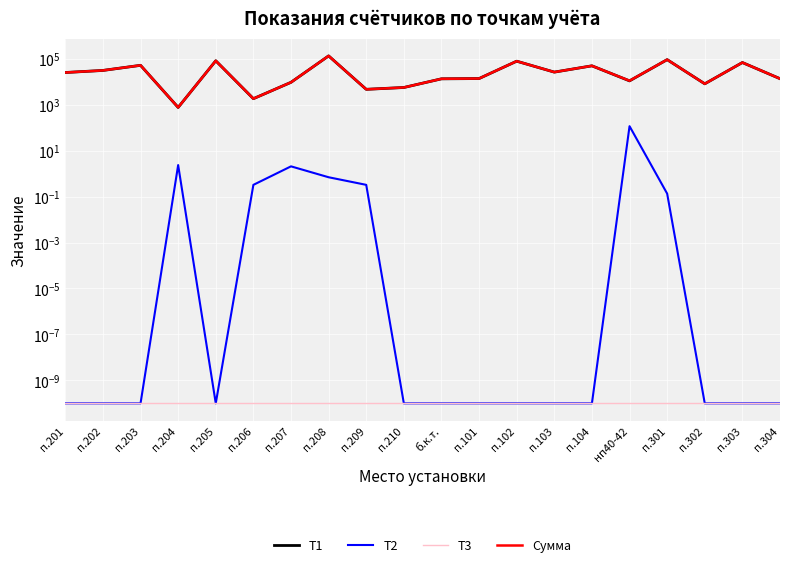

How many lines are shown in the chart?

4